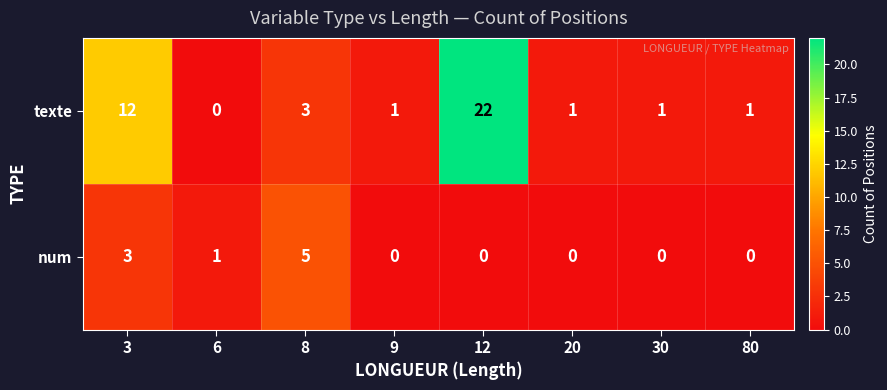

Between 12 and 80, which series saw the biggest shift?

texte